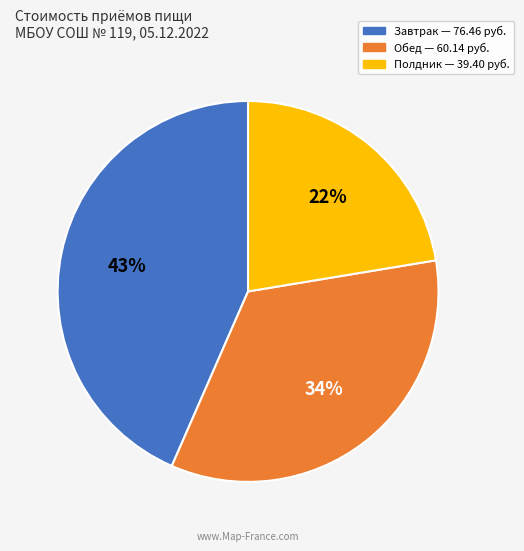

The Завтрак slice represents 43% of the pie. True or false?

True